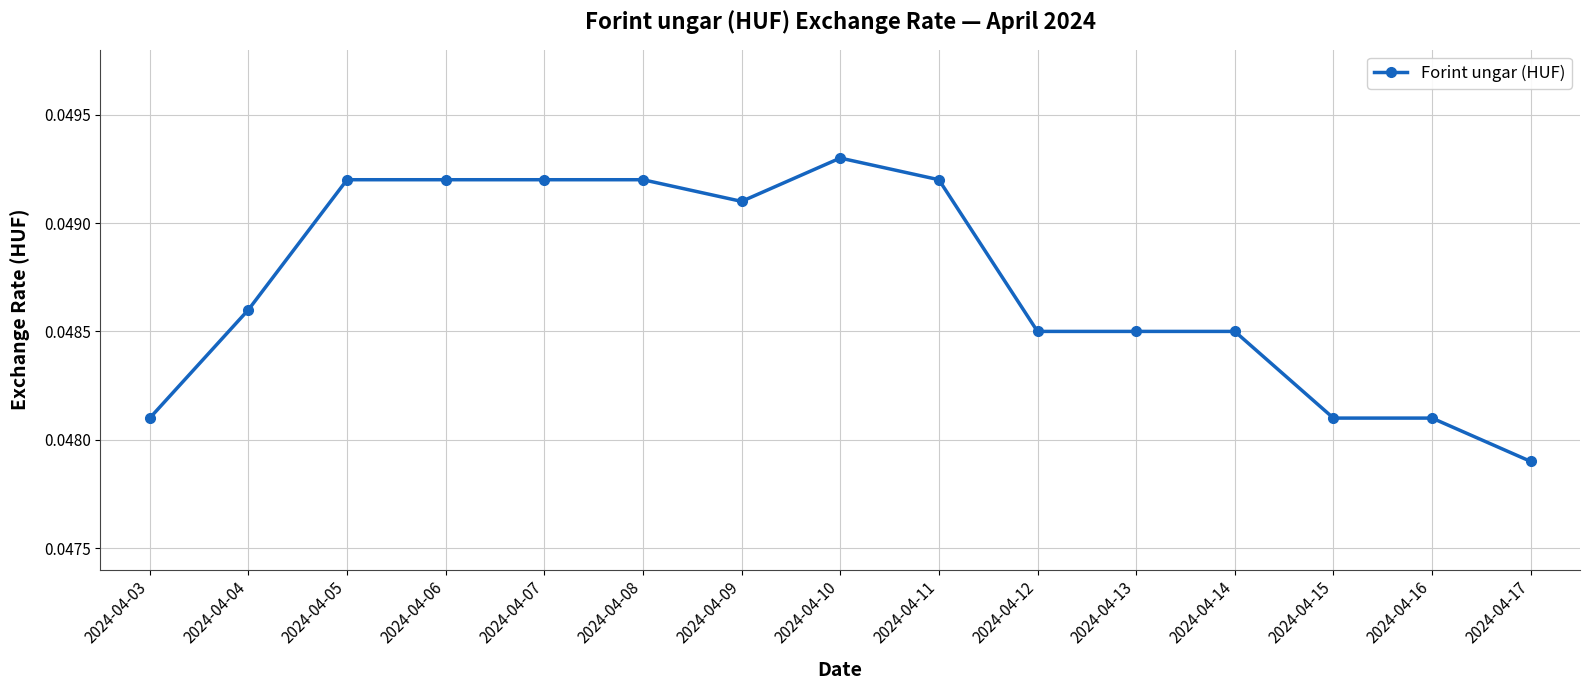

Is it true that the value at 2024-04-16 is 0.1?

False